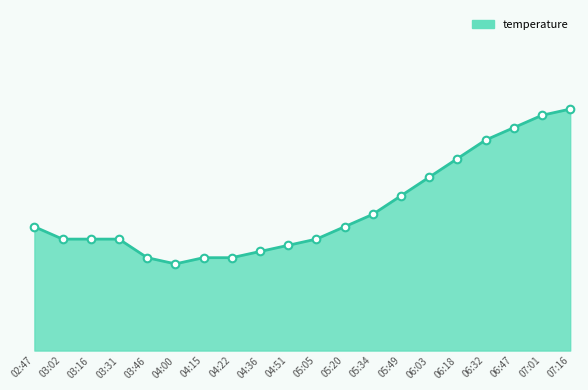

Between 06:18 and 04:51, which is larger?

06:18